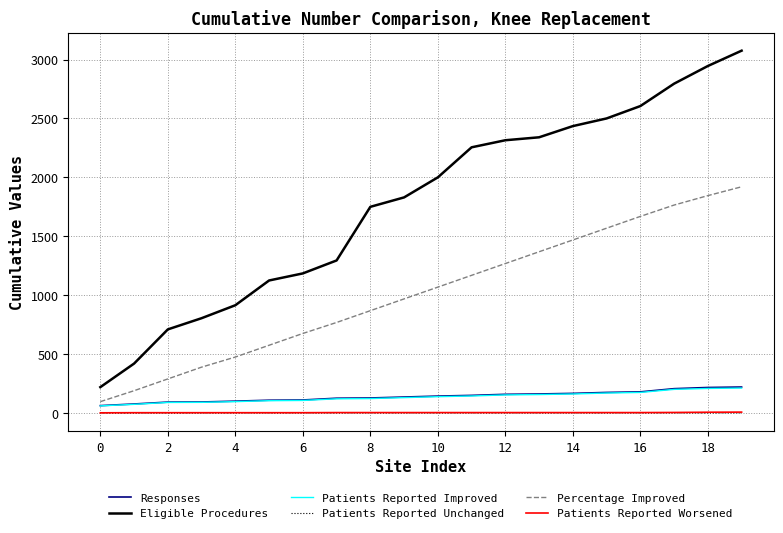

Which series has the largest total across all categories?

Eligible Procedures